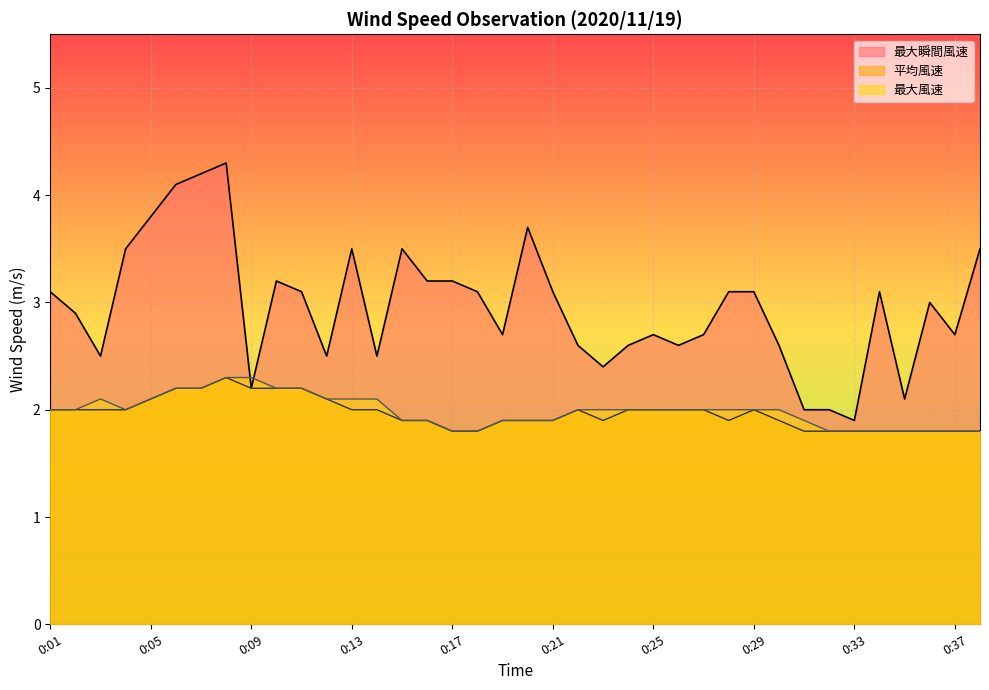

Is it true that 最大風速 equals 2.3 at 0:08?

True